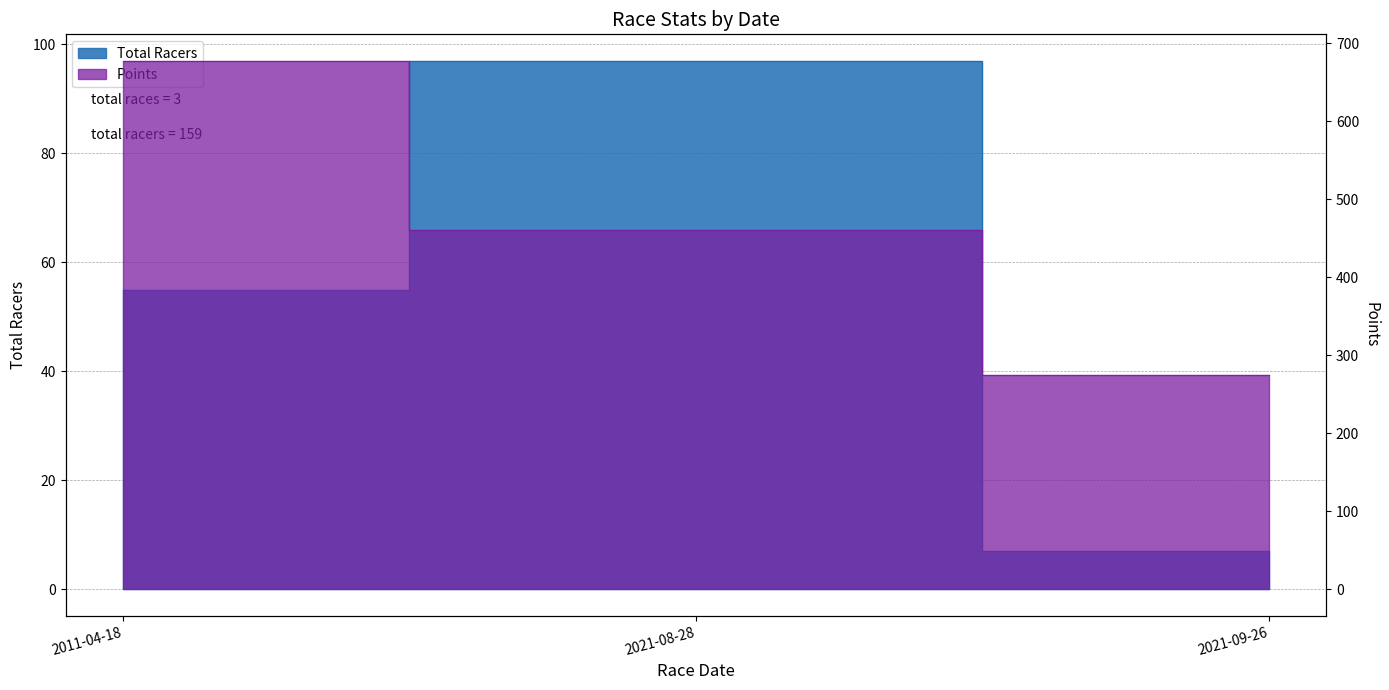

What is the label of the 1st point from the left?

2011-04-18